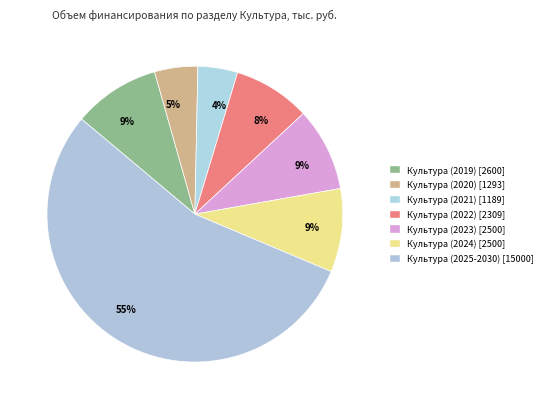

Which slice is the largest?

Культура (2025-2030)